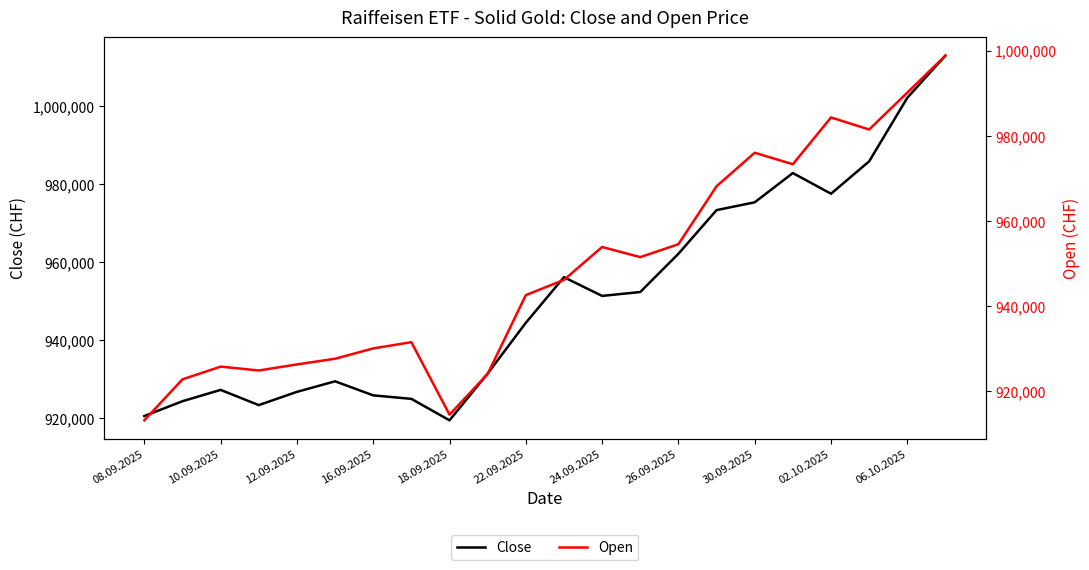

What is the lowest value of the Close series?

919400